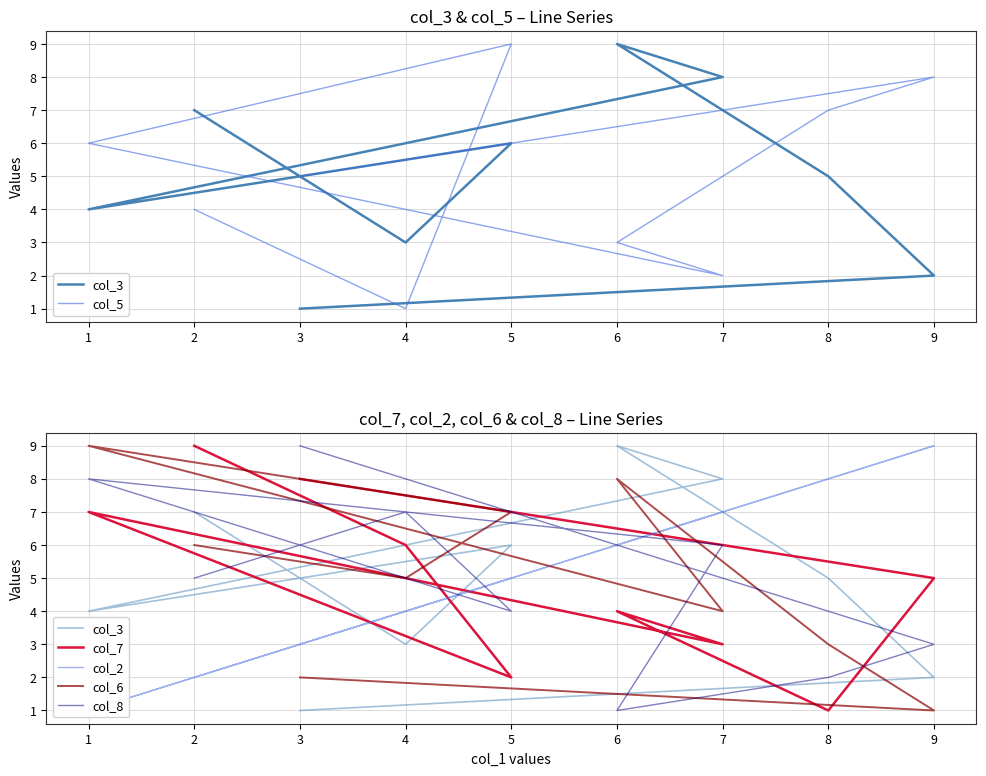

Does the chart display data point markers on the line(s)?

No